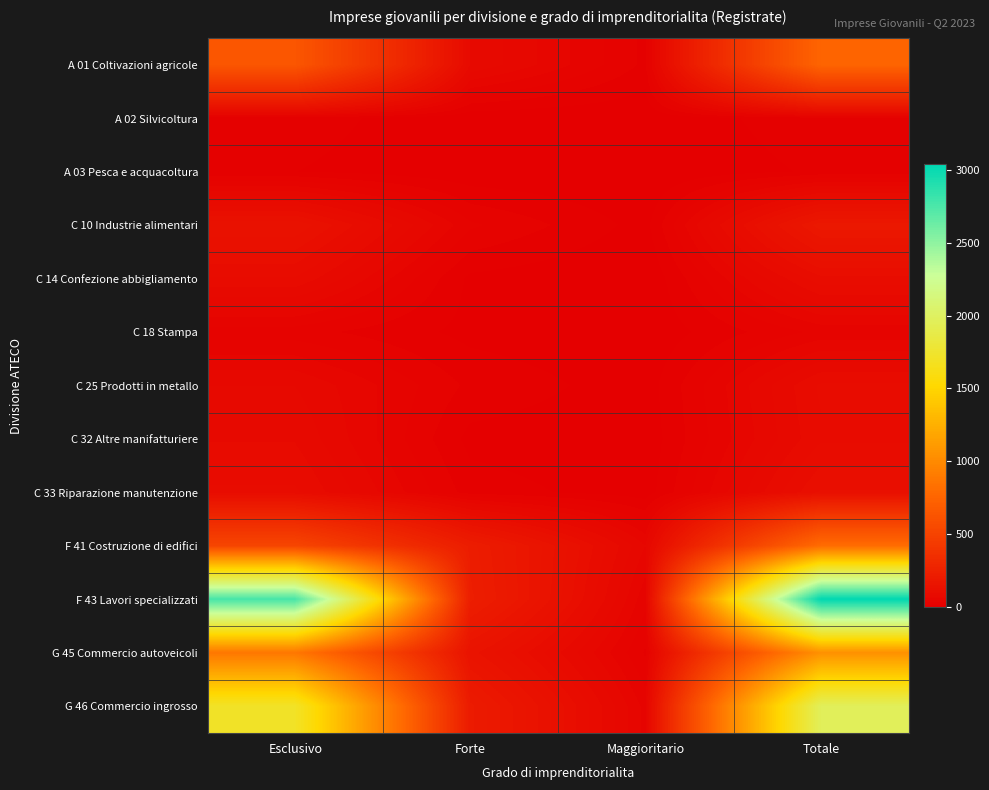

Reading left to right, transcribe all the data shown in this chart.

A 01 Coltivazioni agricole: Esclusivo=646	Forte=83	Maggioritario=21	Totale=750
A 02 Silvicoltura: Esclusivo=18	Forte=2	Maggioritario=1	Totale=21
A 03 Pesca e acquacoltura: Esclusivo=12	Forte=2	Maggioritario=0	Totale=14
C 10 Industrie alimentari: Esclusivo=141	Forte=38	Maggioritario=7	Totale=186
C 14 Confezione abbigliamento: Esclusivo=94	Forte=9	Maggioritario=0	Totale=103
C 18 Stampa: Esclusivo=29	Forte=8	Maggioritario=2	Totale=39
C 25 Prodotti in metallo: Esclusivo=71	Forte=21	Maggioritario=5	Totale=97
C 32 Altre manifatturiere: Esclusivo=82	Forte=8	Maggioritario=3	Totale=93
C 33 Riparazione manutenzione: Esclusivo=97	Forte=18	Maggioritario=5	Totale=120
F 41 Costruzione di edifici: Esclusivo=521	Forte=220	Maggioritario=59	Totale=800
F 43 Lavori specializzati: Esclusivo=2768	Forte=230	Maggioritario=39	Totale=3037
G 45 Commercio autoveicoli: Esclusivo=875	Forte=148	Maggioritario=22	Totale=1045
G 46 Commercio ingrosso: Esclusivo=1714	Forte=206	Maggioritario=43	Totale=1963